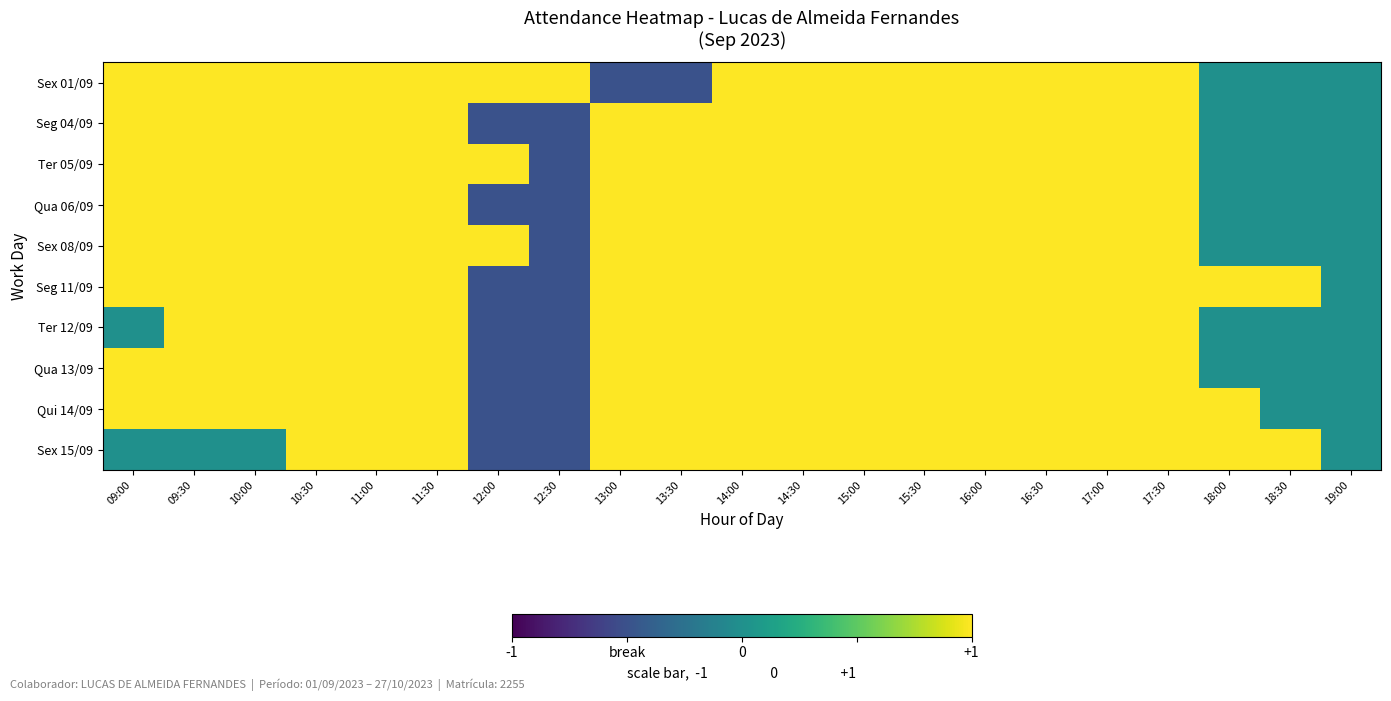

At which category is the sum across all series the highest?

10:30